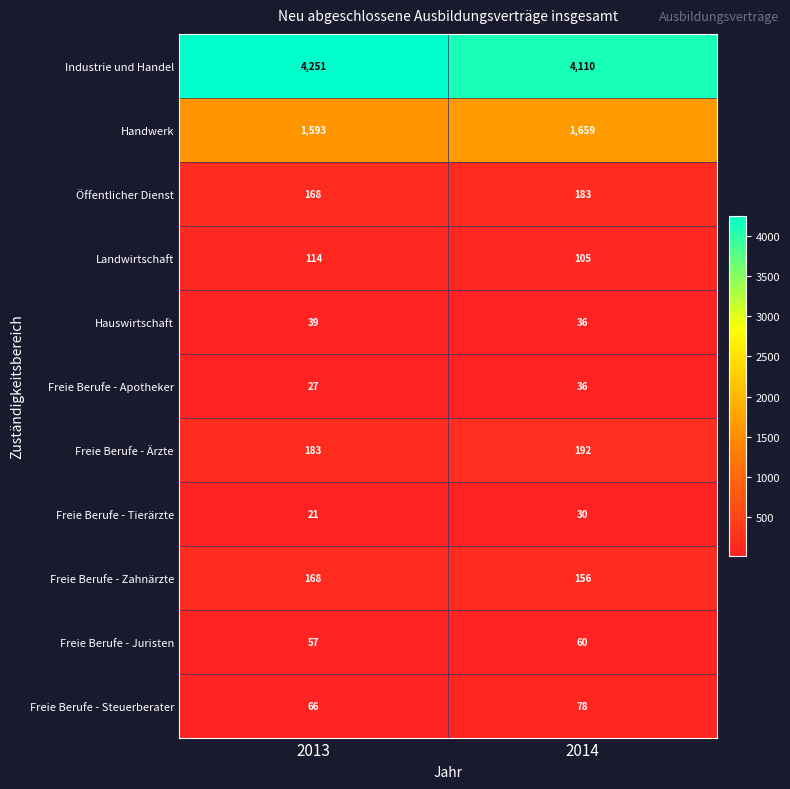

Rank the series by their maximum value, from lowest to highest.

Freie Berufe - Tierärzte, Freie Berufe - Apotheker, Hauswirtschaft, Freie Berufe - Juristen, Freie Berufe - Steuerberater, Landwirtschaft, Freie Berufe - Zahnärzte, Öffentlicher Dienst, Freie Berufe - Ärzte, Handwerk, Industrie und Handel